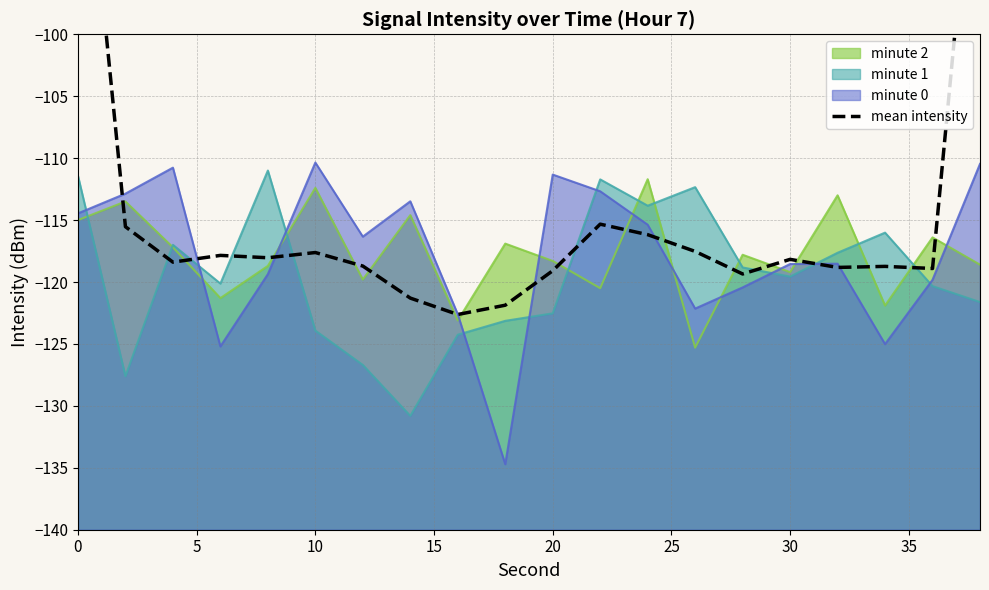

Does the chart have visible grid lines?

Yes